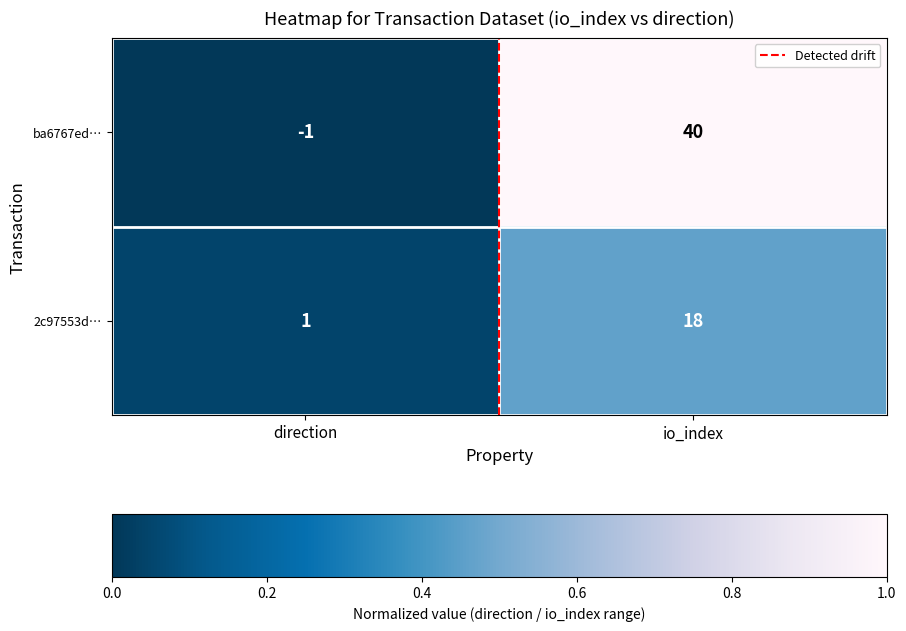

Which label corresponds to the smallest value in the chart?

direction